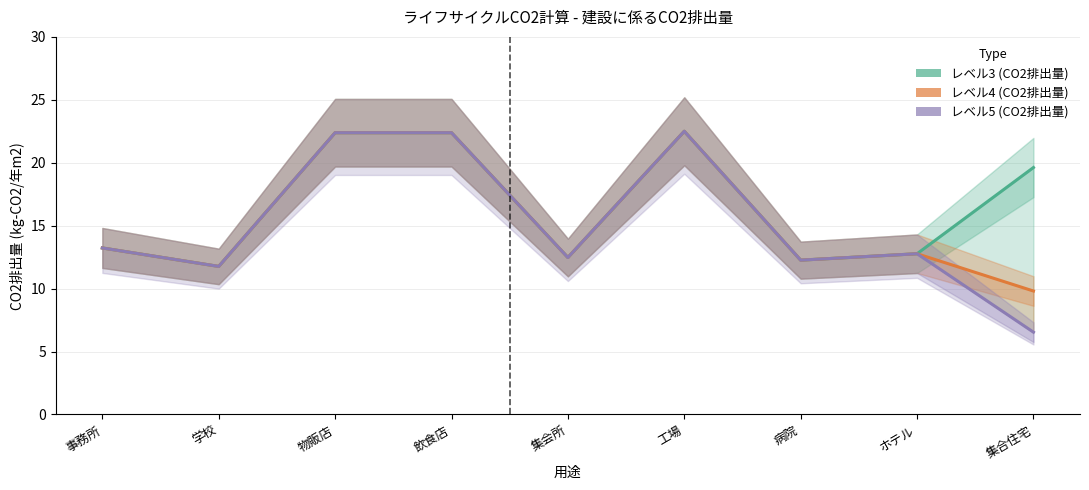

What is the label of the 6th point from the left?

工場